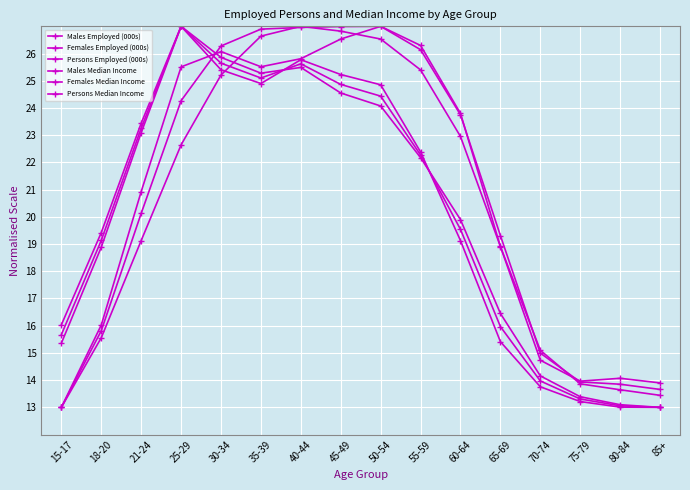

True or false: Females Employed (000s) has a value of 22.4 at 55-59.

True